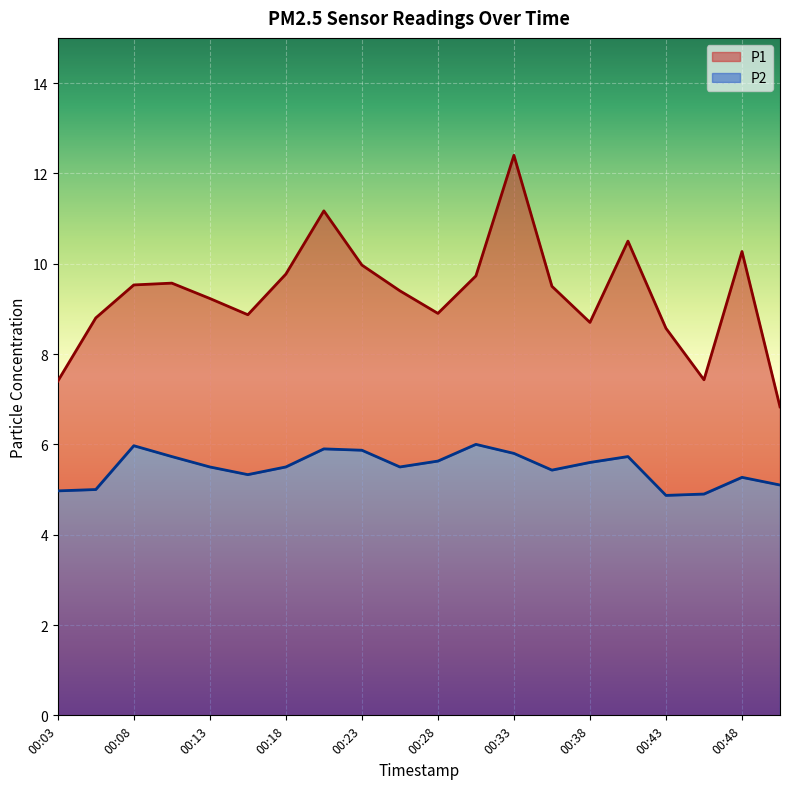

Where is the first local minimum for P2?

00:15